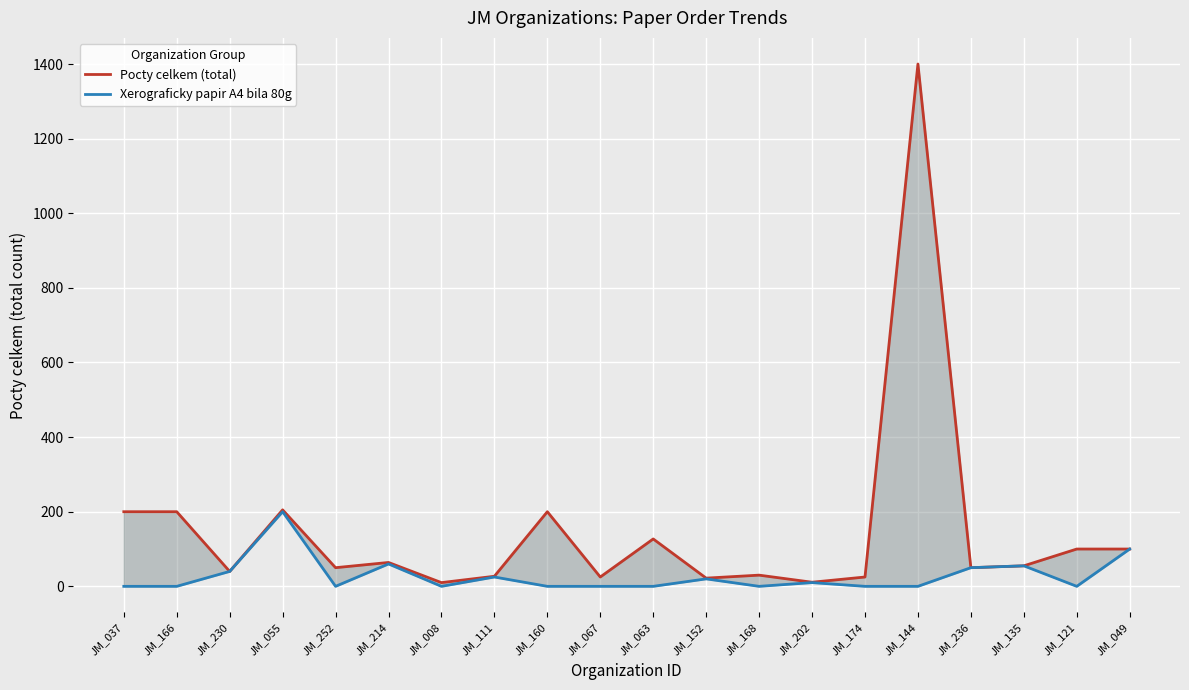

At which label does Pocty celkem (total) first exceed 55?

JM_037